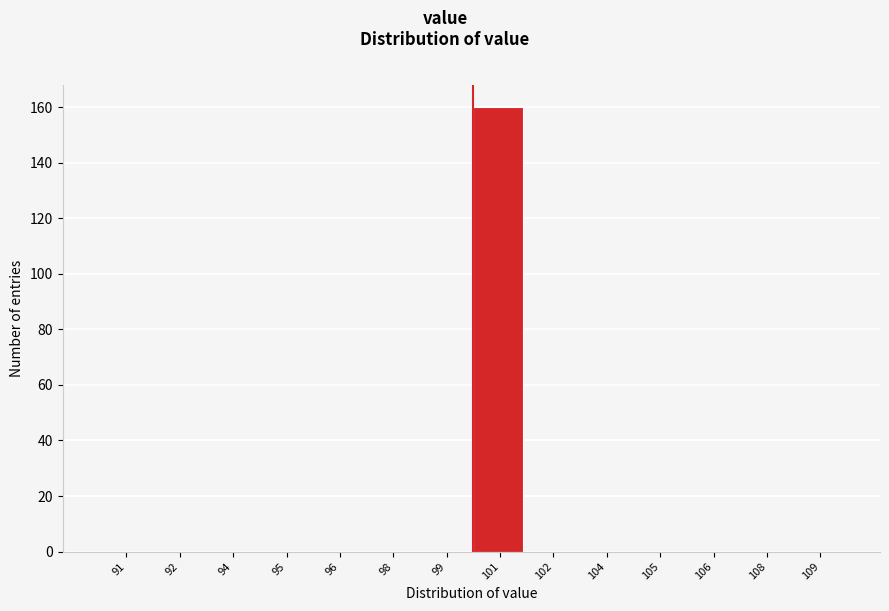

Reading right to left, extract all data points from this chart.

109=0	108=0	106=0	105=0	104=0	102=0	101=160	99=0	98=0	96=0	95=0	94=0	92=0	91=0